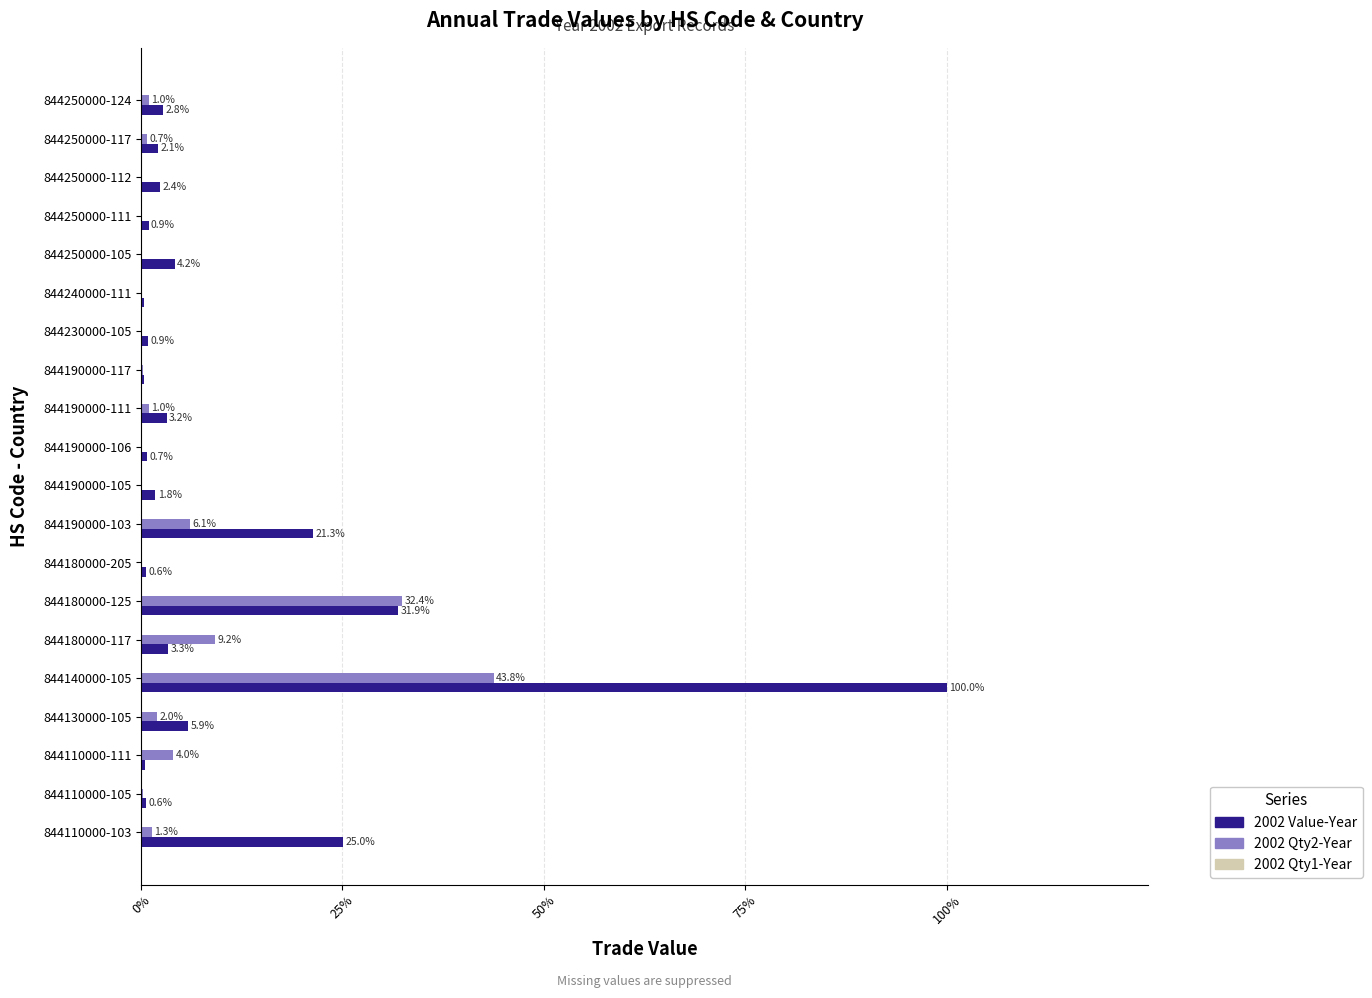

Where is 2002 Value-Year nearest to the value 50?

844180000-125